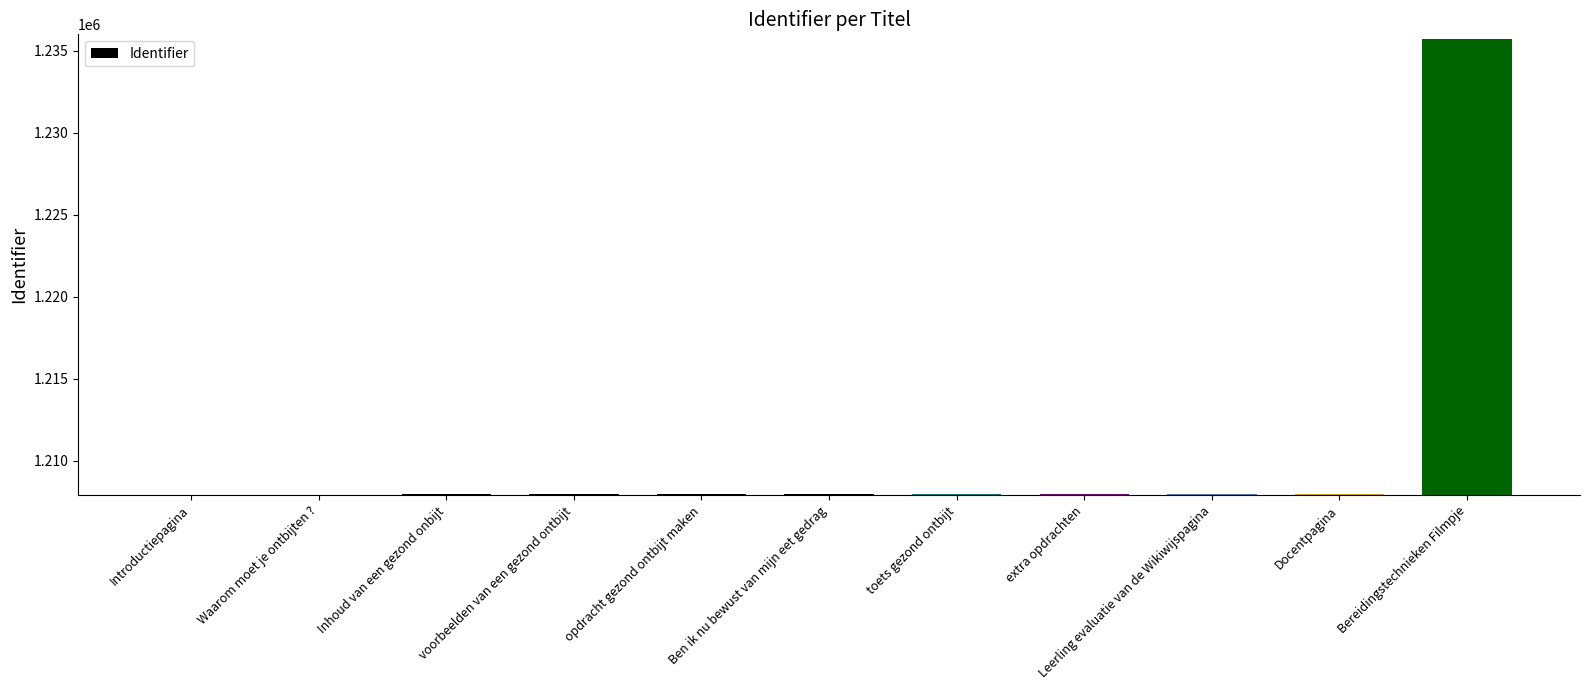

What is the label of the 2nd bar from the right?

Docentpagina